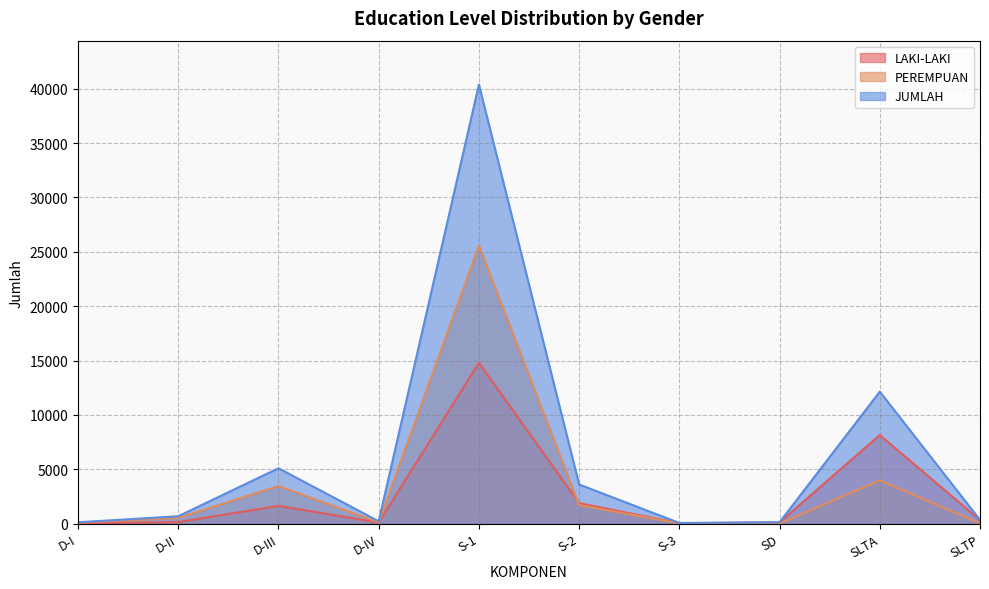

Rank the categories by LAKI-LAKI value from lowest to highest.

D-I, S-3, D-IV, SD, D-II, SLTP, D-III, S-2, SLTA, S-1